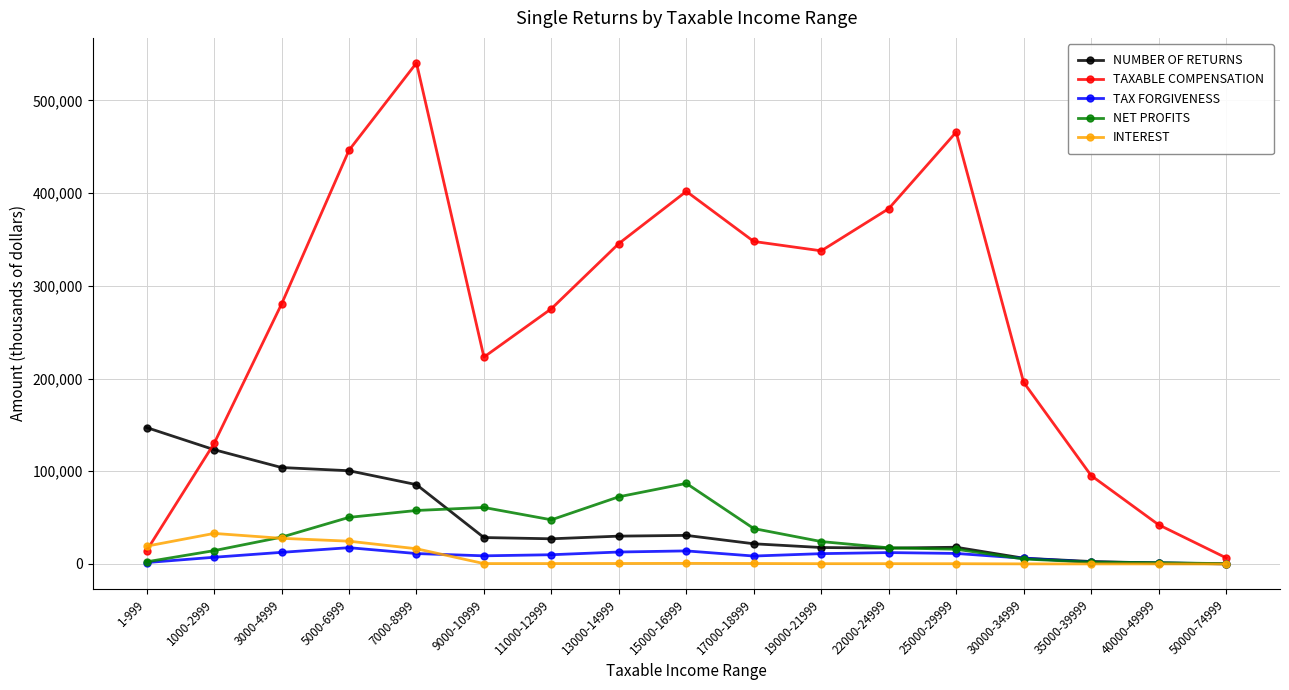

Count the number of data series in this chart.

5